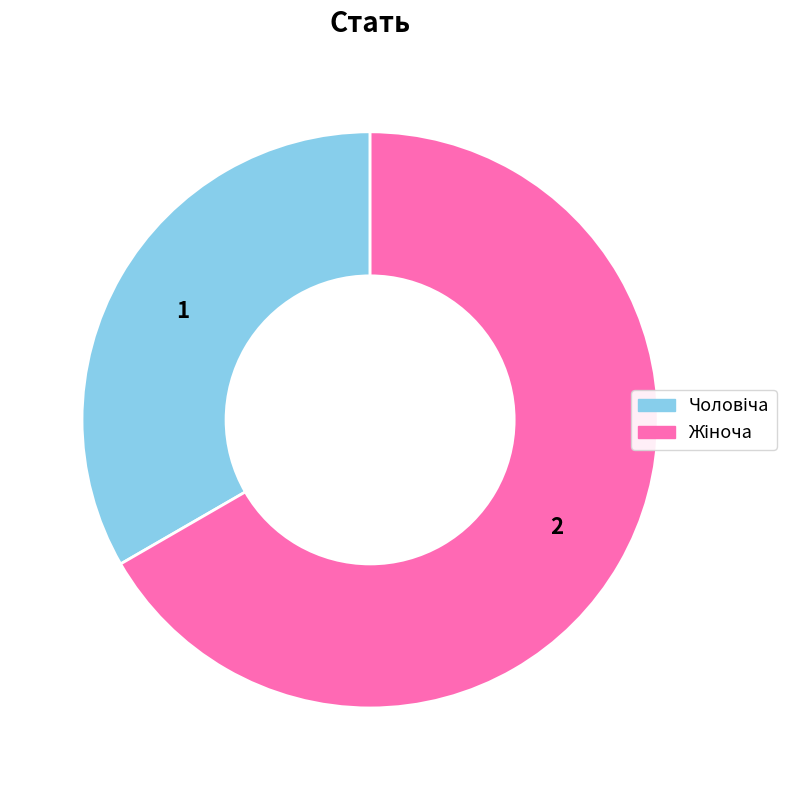

How many slices are in this pie chart?

2